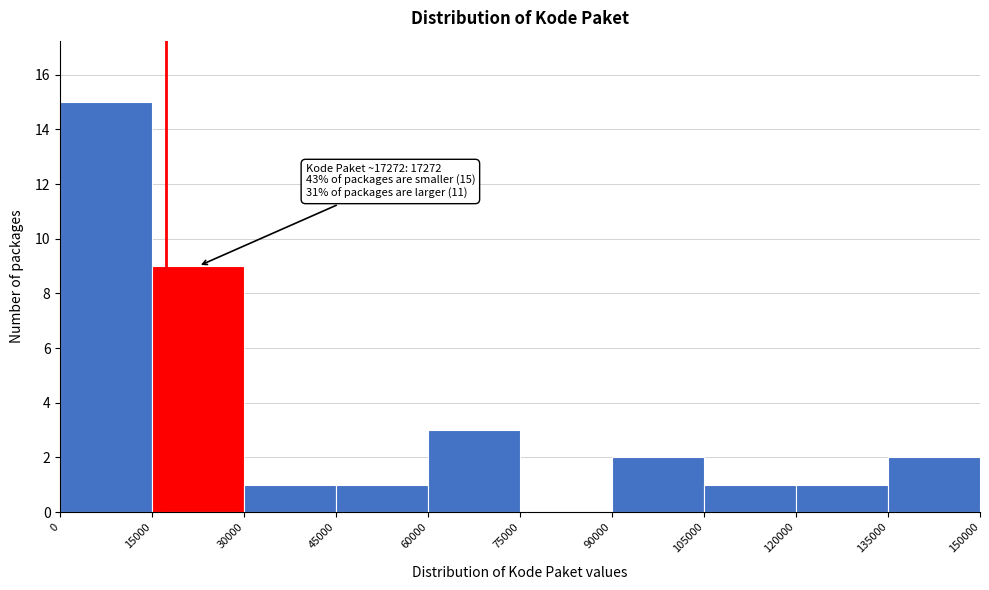

Which range on the x-axis has the tallest bar?

0 to 15000